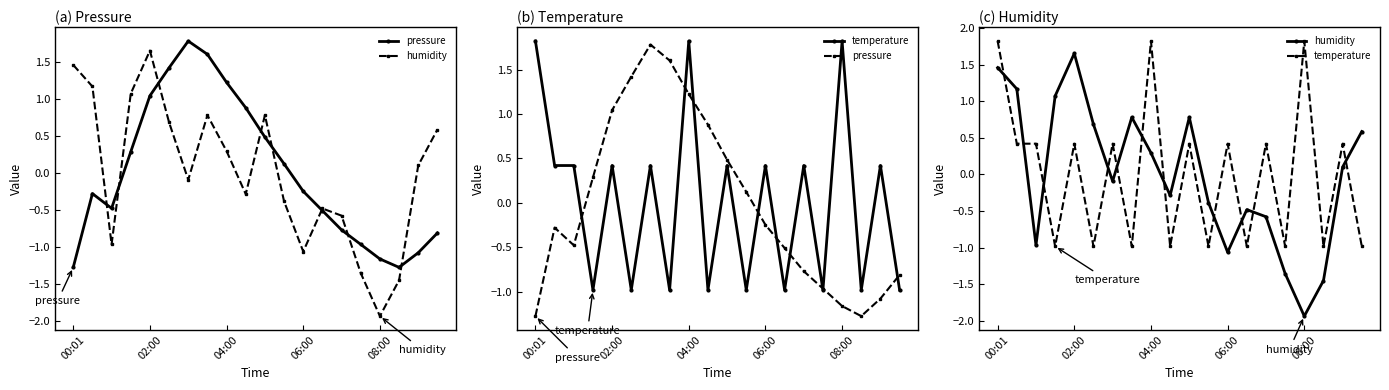

The value of pressure at 06:00 is -0.1. True or false?

False